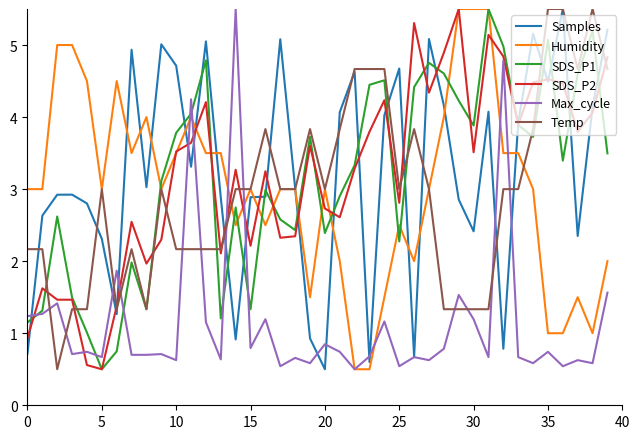

How many lines are shown in the chart?

6